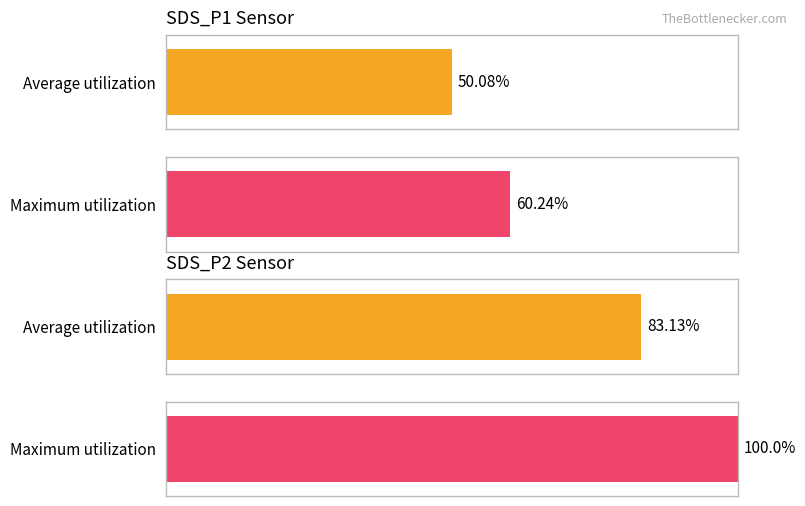

Which series changed the most between 5 and 8?

Average utilization